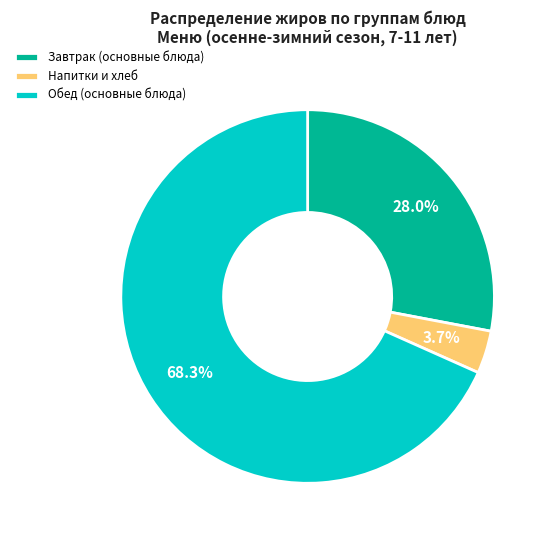

Which has a higher value, Завтрак (основные блюда) or Напитки и хлеб?

Завтрак (основные блюда)